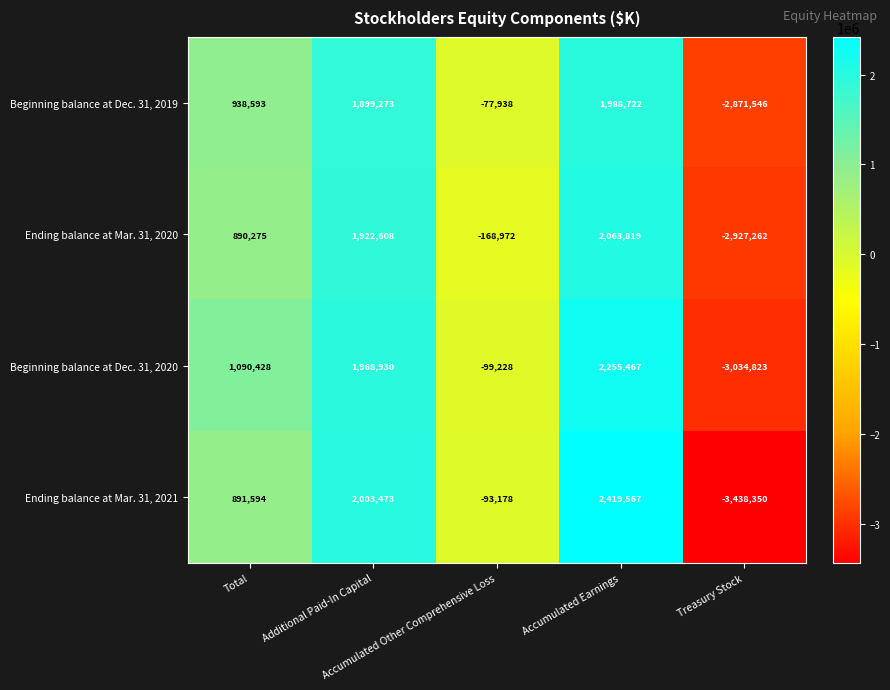

What is the maximum value for Beginning balance at Dec. 31, 2019?

1988722